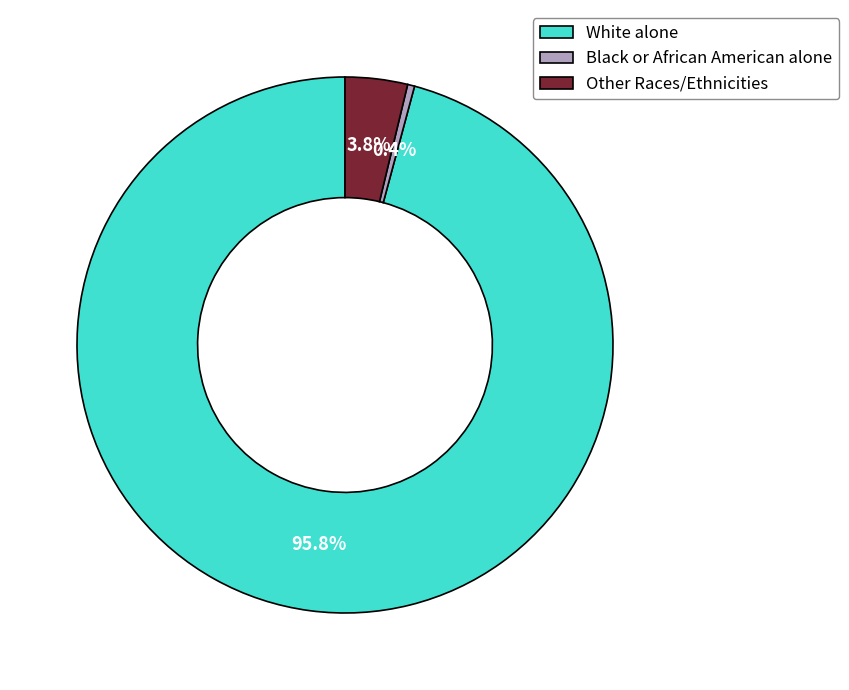

Which category has the biggest portion of the pie?

White alone